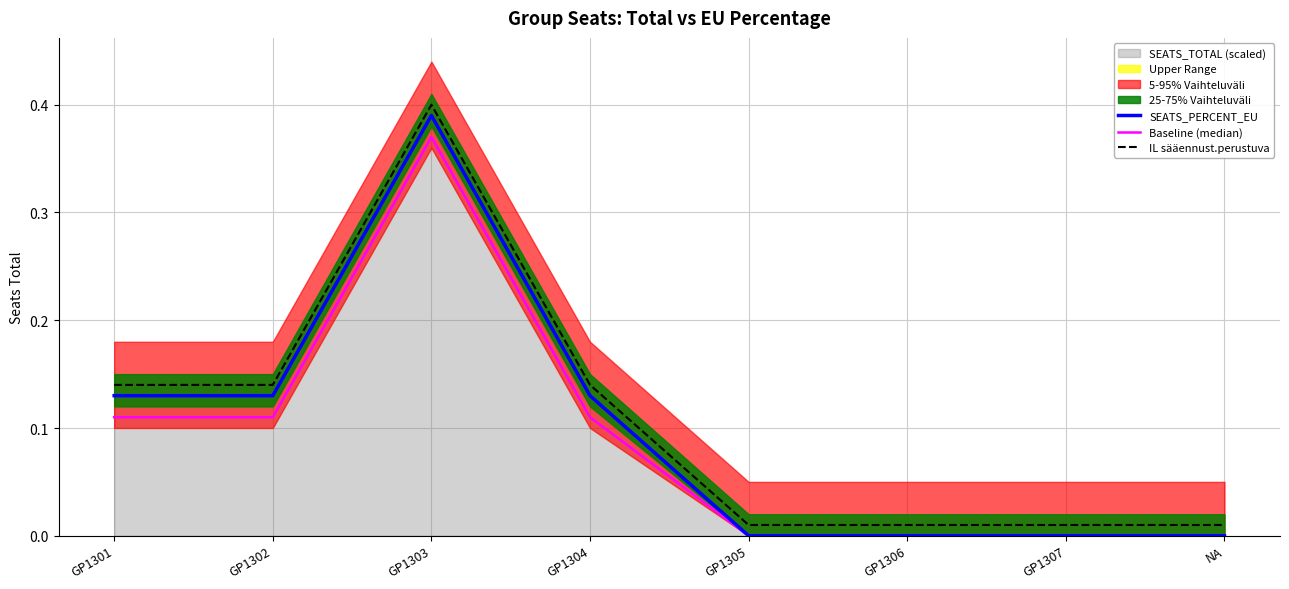

True or false: IL sääennust.perustuva and SEATS_PERCENT_EU cross at least once.

False